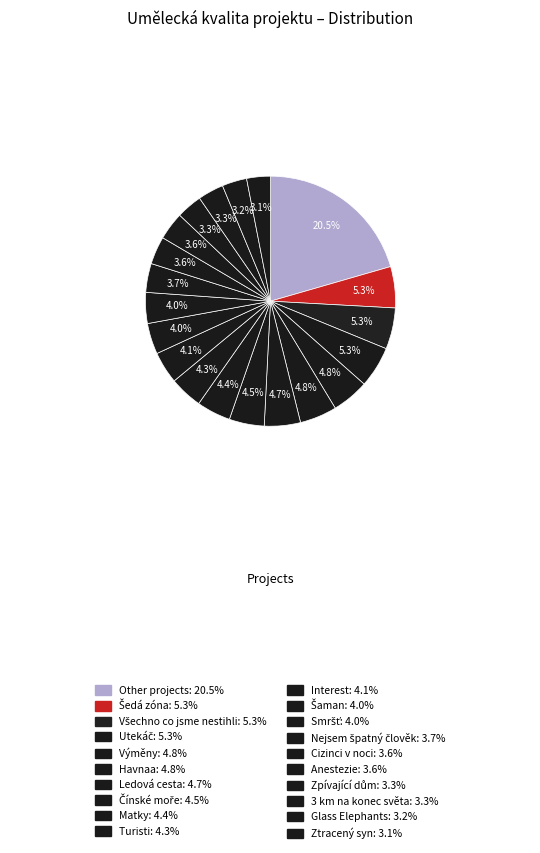

Does any single category account for the majority?

No